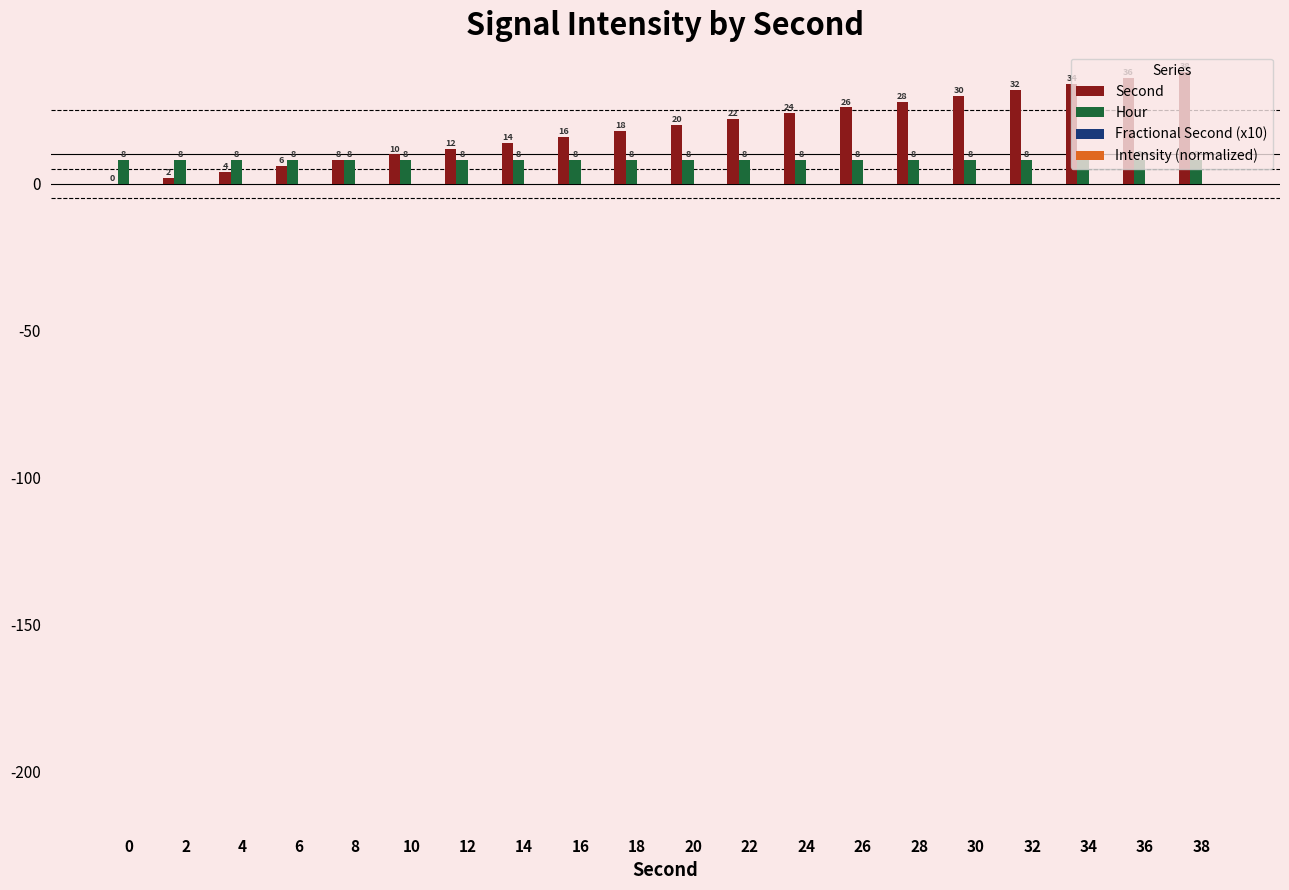

Which series has the largest range (max minus min)?

Second